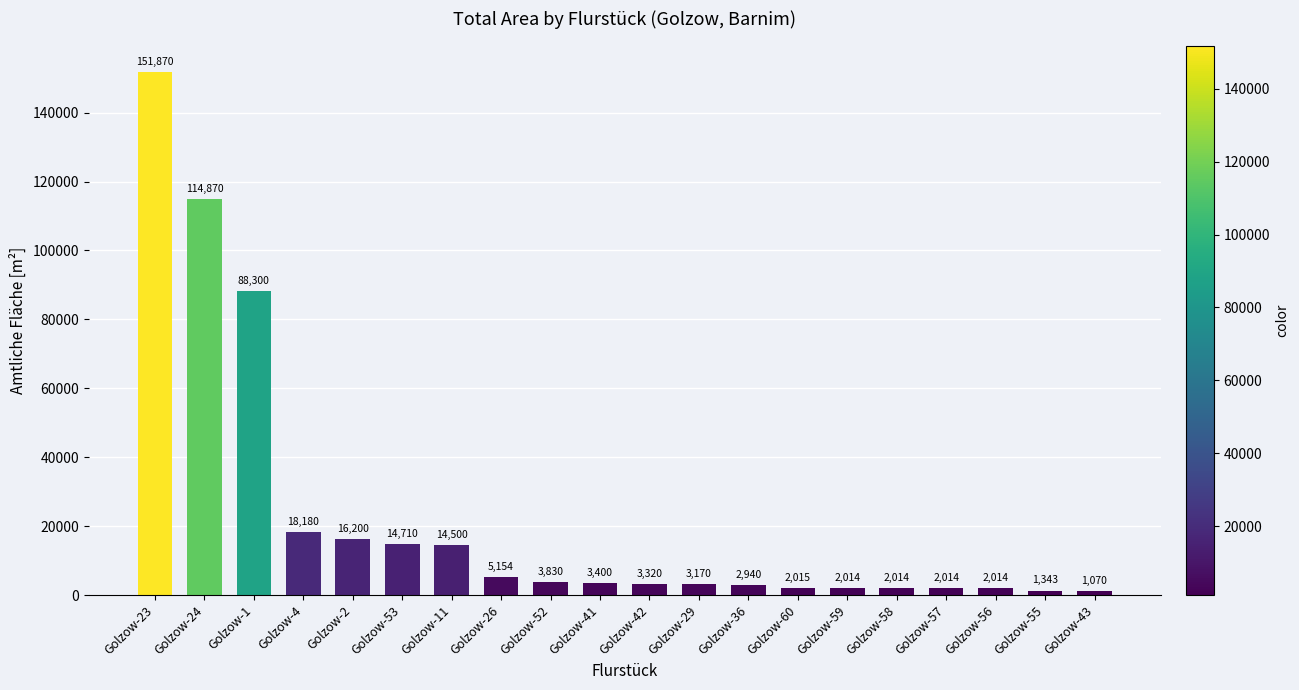

Reading right to left, extract all data points from this chart.

Golzow-43=1070	Golzow-55=1343	Golzow-56=2014	Golzow-57=2014	Golzow-58=2014	Golzow-59=2014	Golzow-60=2015	Golzow-36=2940	Golzow-29=3170	Golzow-42=3320	Golzow-41=3400	Golzow-52=3830	Golzow-26=5154	Golzow-11=14500	Golzow-53=14710	Golzow-2=16200	Golzow-4=18180	Golzow-1=88300	Golzow-24=114870	Golzow-23=151870